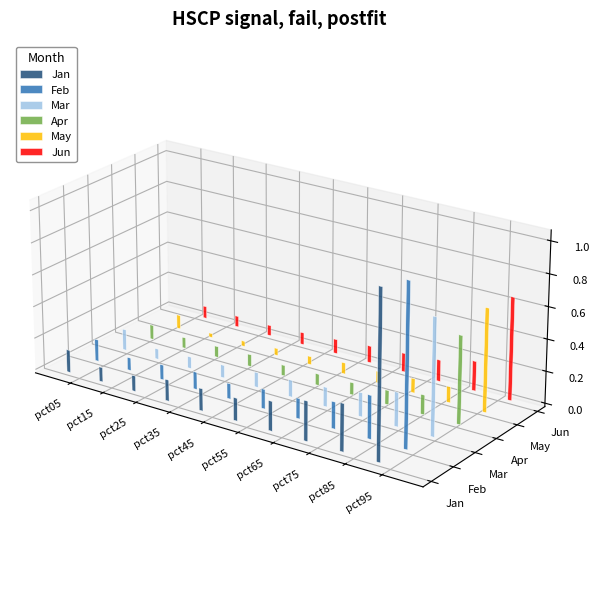

Reading left to right, what are all the values shown in this chart?

Jan: pct05=0.1	pct15=0.1	pct25=0.1	pct35=0.1	pct45=0.1	pct55=0.1	pct65=0.2	pct75=0.2	pct85=0.3	pct95=1.0
Feb: pct05=0.1	pct15=0.1	pct25=0.1	pct35=0.1	pct45=0.1	pct55=0.1	pct65=0.1	pct75=0.2	pct85=0.3	pct95=1.0
Mar: pct05=0.1	pct15=0.1	pct25=0.1	pct35=0.1	pct45=0.1	pct55=0.1	pct65=0.1	pct75=0.1	pct85=0.2	pct95=0.7
Apr: pct05=0.1	pct15=0.1	pct25=0.1	pct35=0.1	pct45=0.1	pct55=0.1	pct65=0.1	pct75=0.1	pct85=0.1	pct95=0.5
May: pct05=0.1	pct15=0.0	pct25=0.0	pct35=0.0	pct45=0.1	pct55=0.1	pct65=0.1	pct75=0.1	pct85=0.1	pct95=0.6
Jun: pct05=0.1	pct15=0.1	pct25=0.1	pct35=0.1	pct45=0.1	pct55=0.1	pct65=0.1	pct75=0.1	pct85=0.2	pct95=0.6